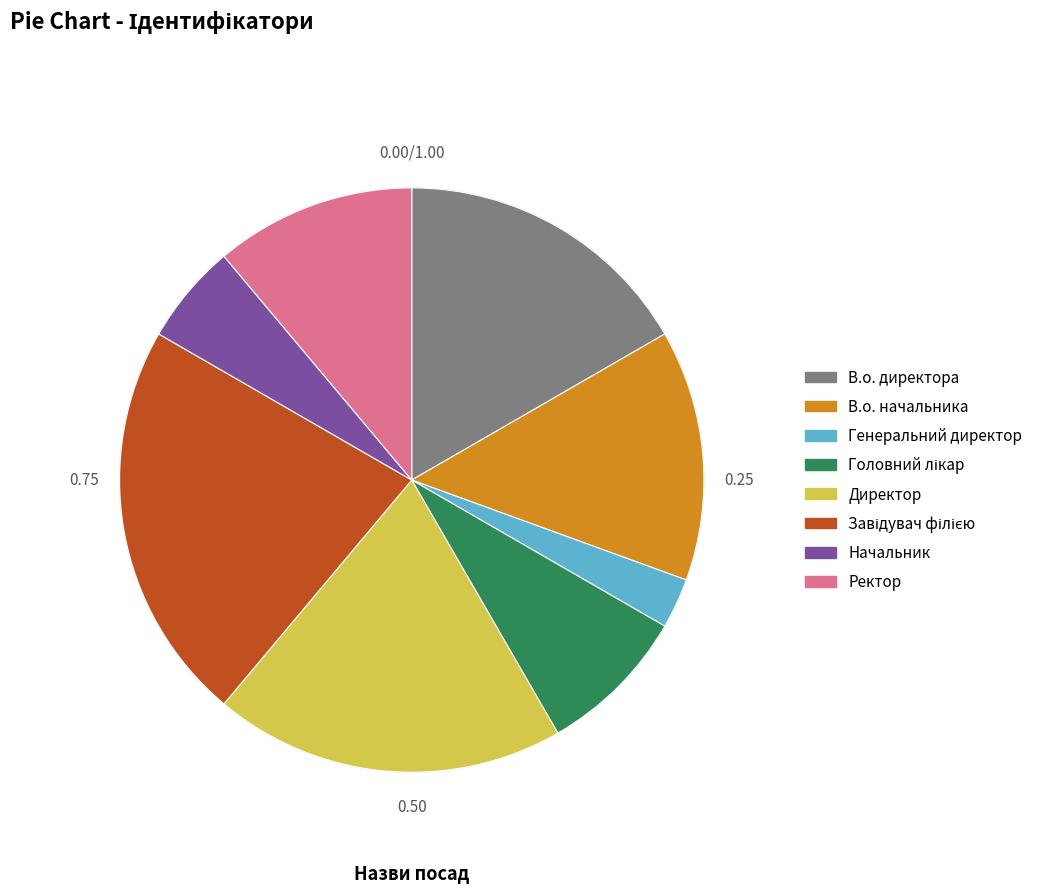

What is the ratio of the value at Начальник to the value at Генеральний директор?

2.0